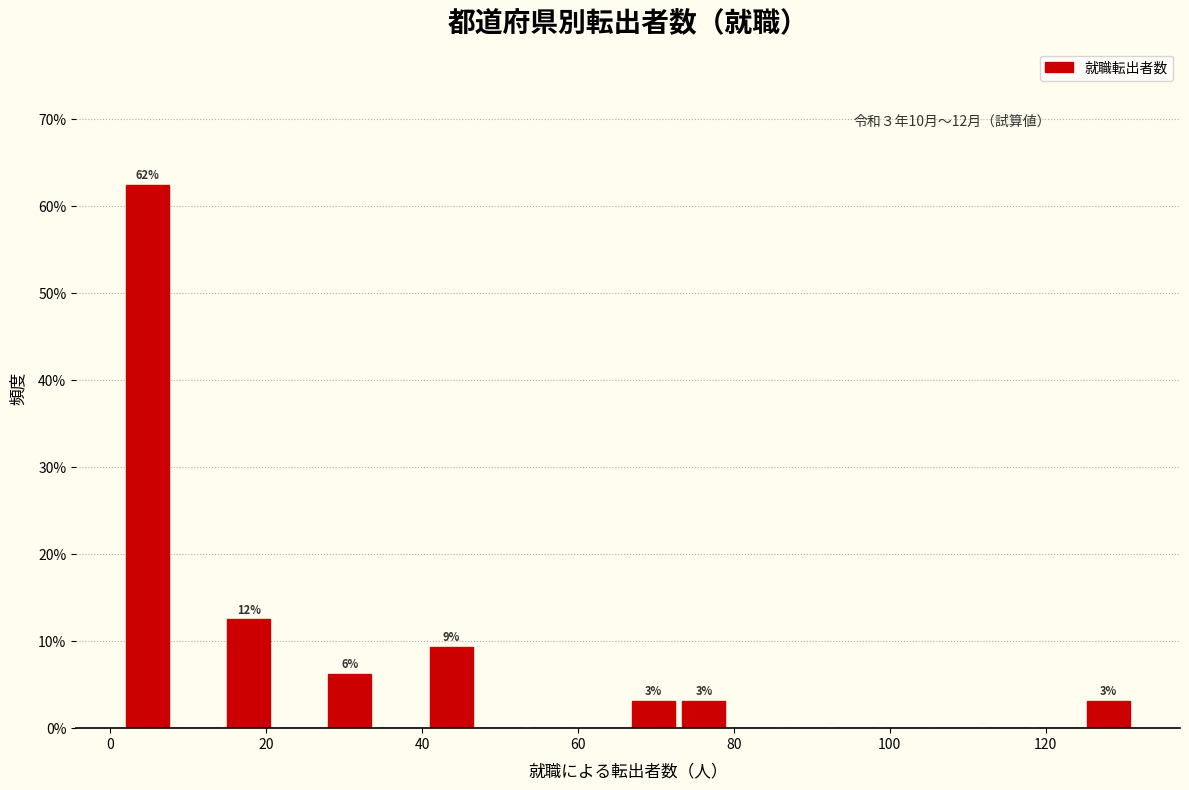

Read against the x-axis, roughly where is the centre of the tallest bar?

4